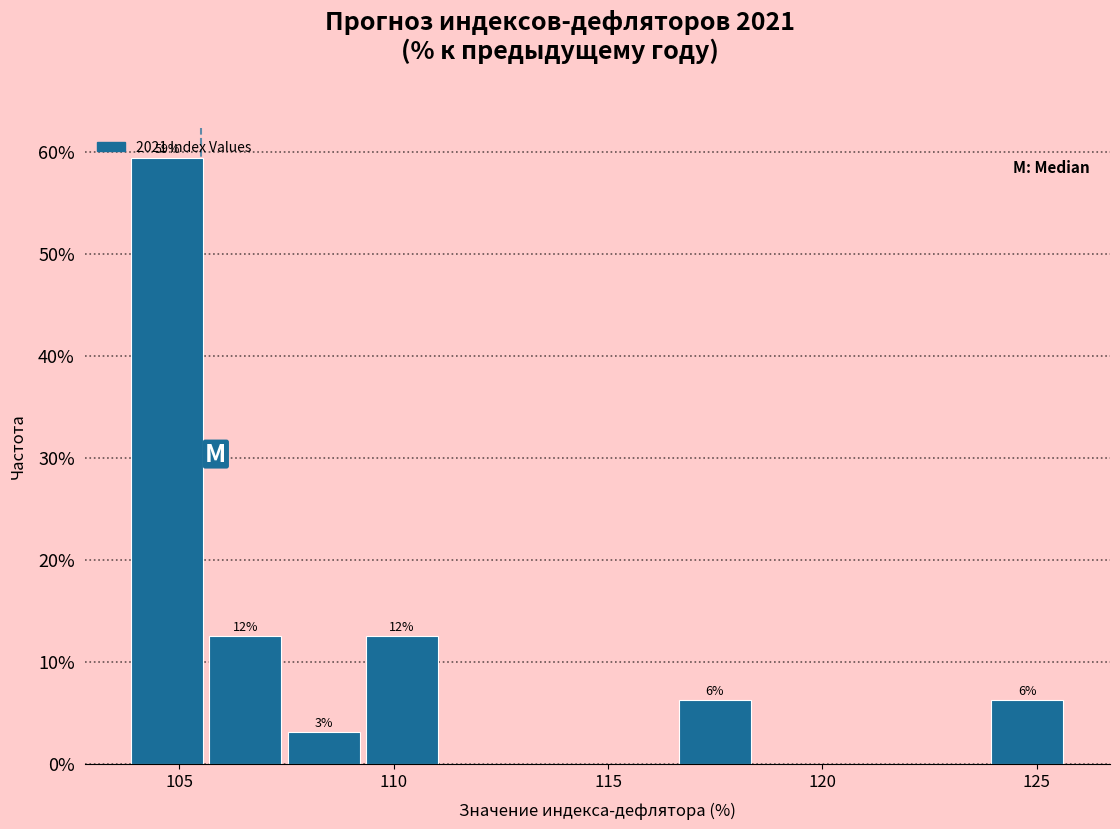

Read against the x-axis, roughly where is the centre of the tallest bar?

104.5